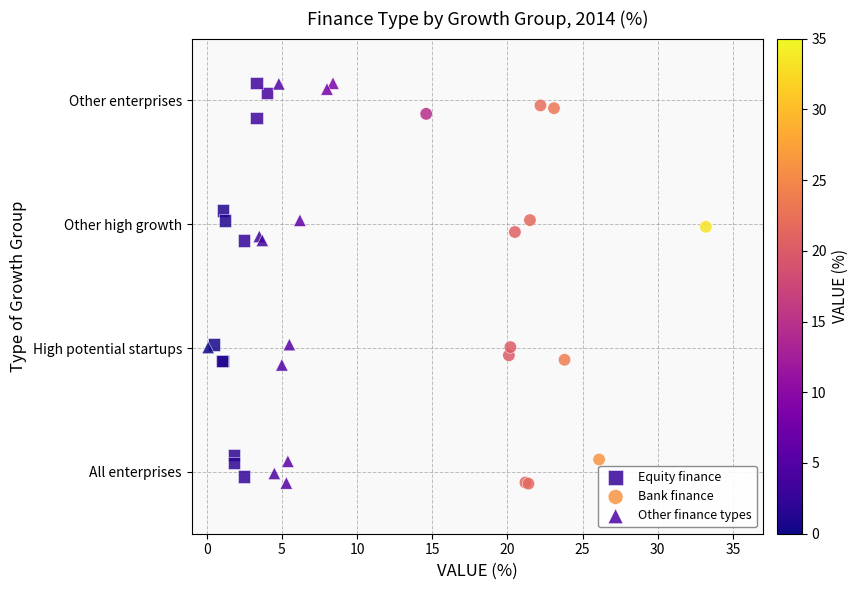

What are all the series names shown in the legend?

Equity finance, Bank finance, Other finance types